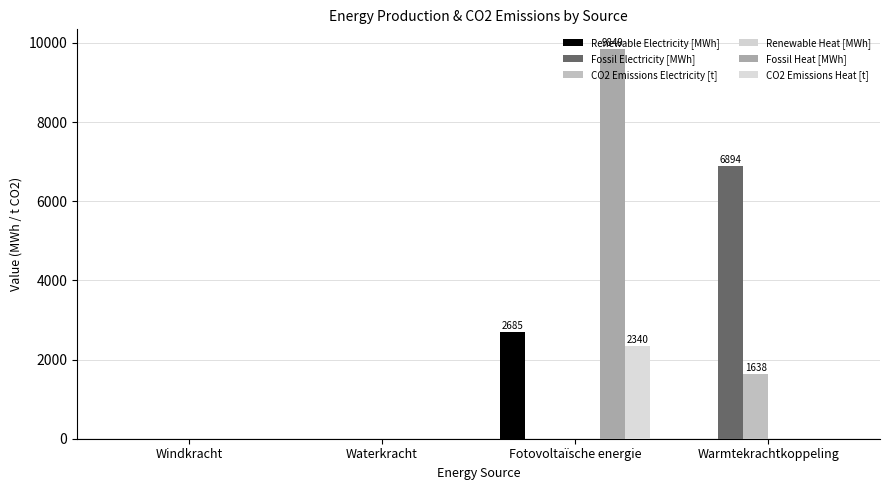

Does the chart contain stacked bars?

No